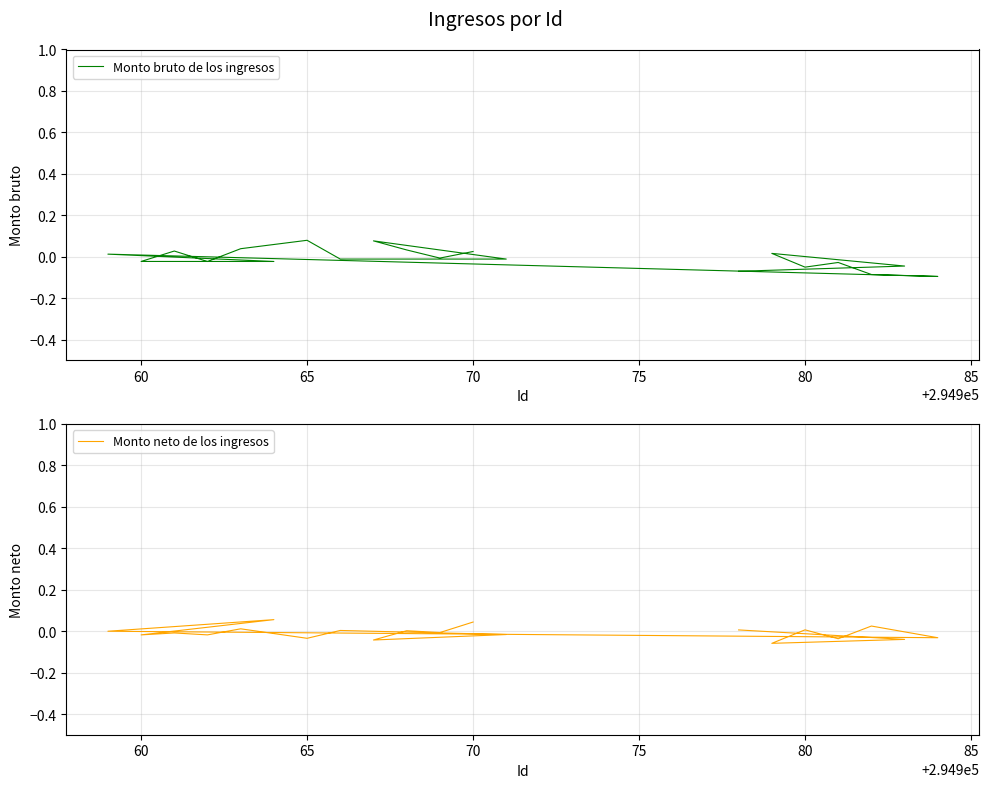

Where is the first local maximum for Monto bruto de los ingresos?

70